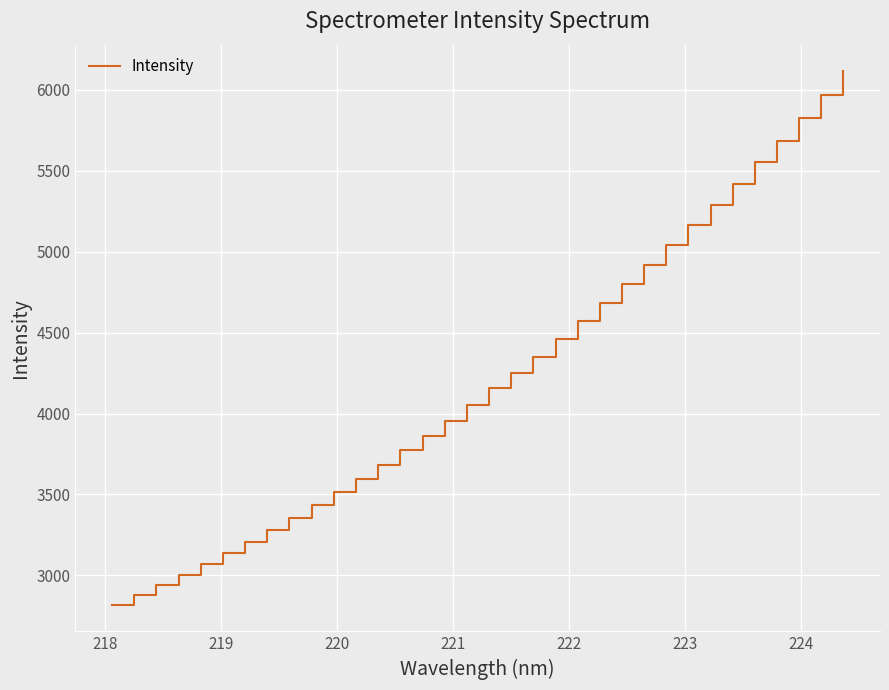

How many lines are shown in the chart?

1